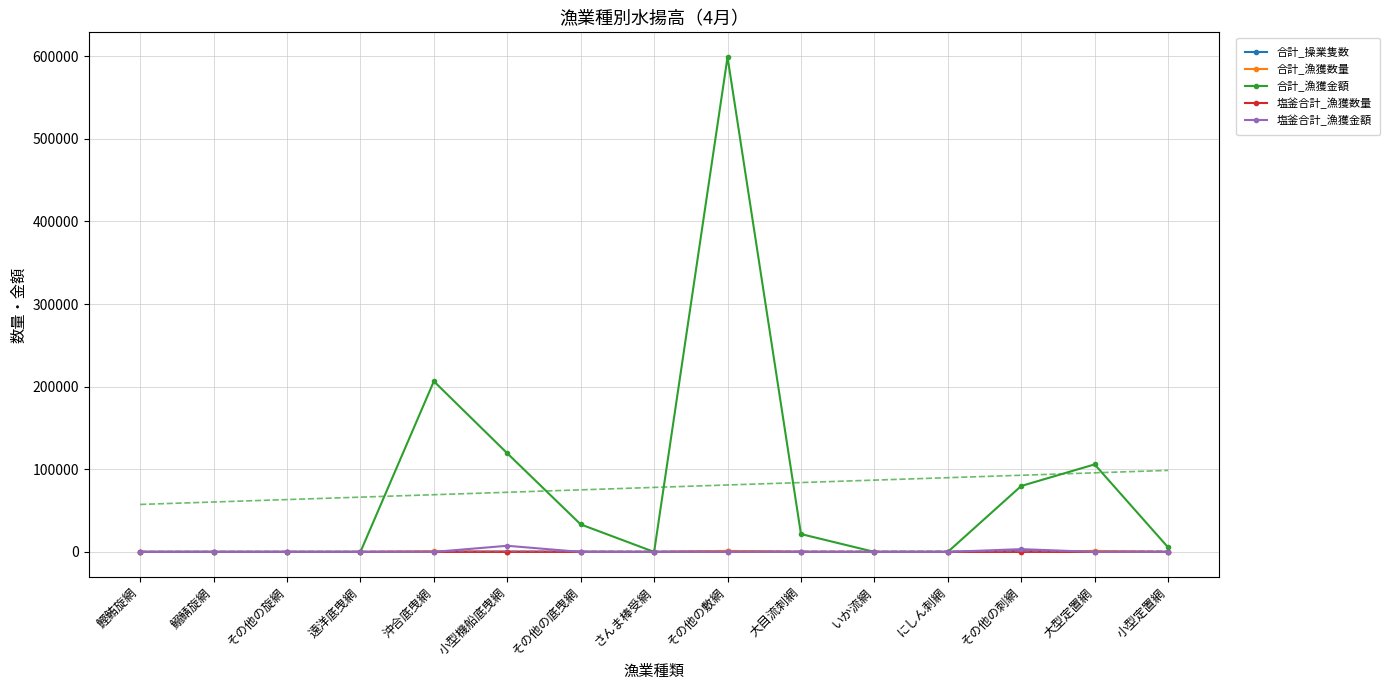

Is it true that 合計_操業隻数 equals 54.6 at 小型定置網?

False